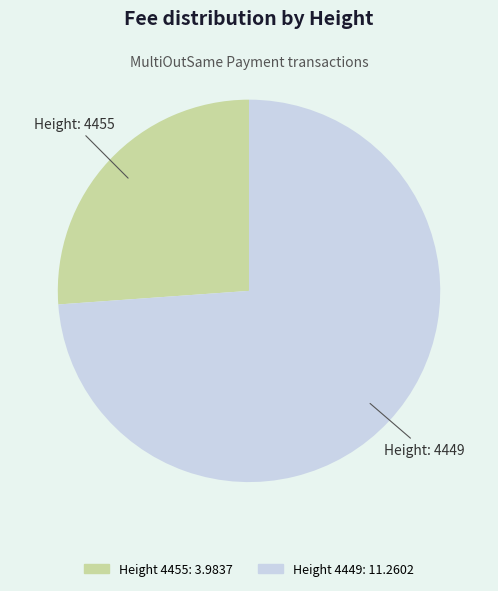

Does any single category account for the majority?

Yes